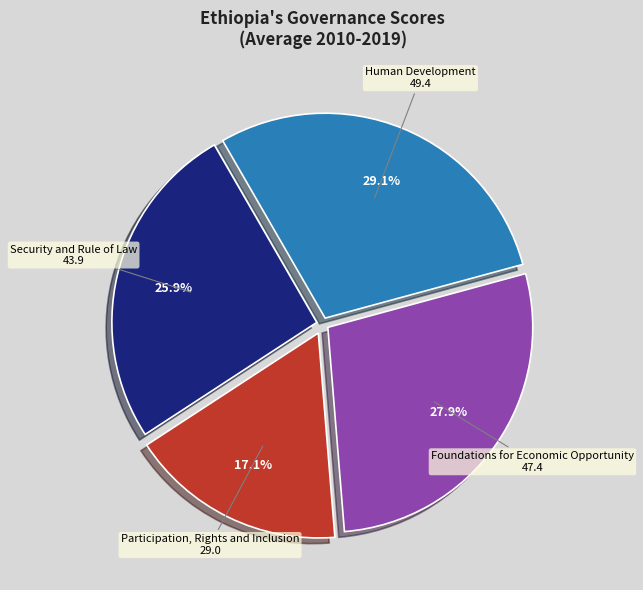

Is there any slice that represents more than half of the pie?

No